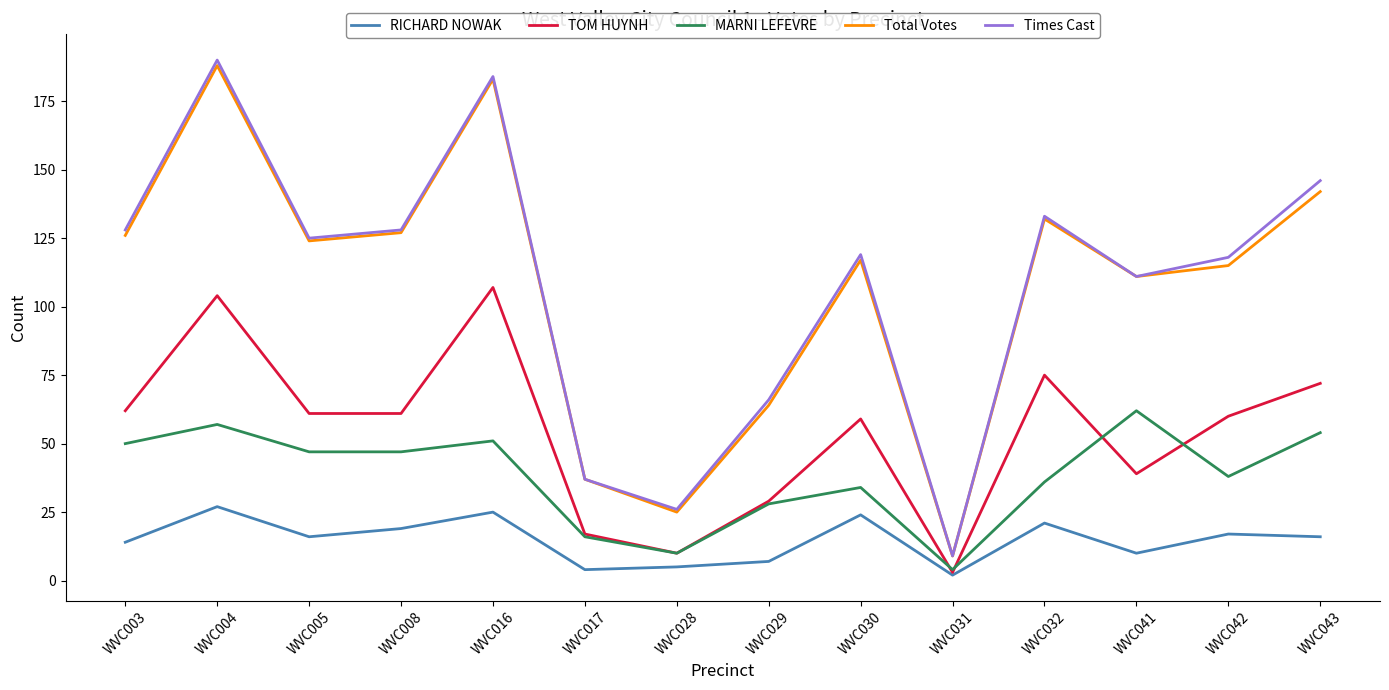

Reading left to right, list all the values displayed in this chart.

RICHARD NOWAK: 14	27	16	19	25	4	5	7	24	2	21	10	17	16
TOM HUYNH: 62	104	61	61	107	17	10	29	59	3	75	39	60	72
MARNI LEFEVRE: 50	57	47	47	51	16	10	28	34	4	36	62	38	54
Total Votes: 126	188	124	127	183	37	25	64	117	9	132	111	115	142
Times Cast: 128	190	125	128	184	37	26	66	119	9	133	111	118	146